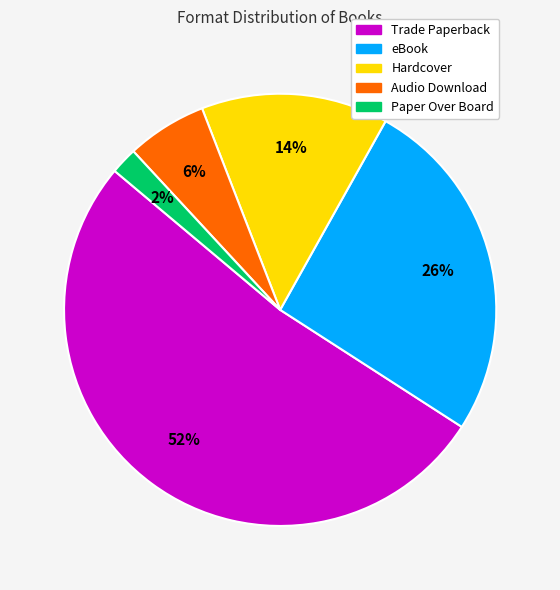

What is the ratio of the value at Paper Over Board to the value at Hardcover?

0.1